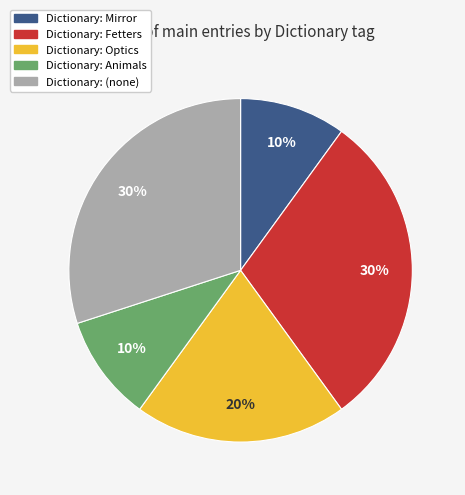

To the nearest percent, what is the average slice percentage?

20%